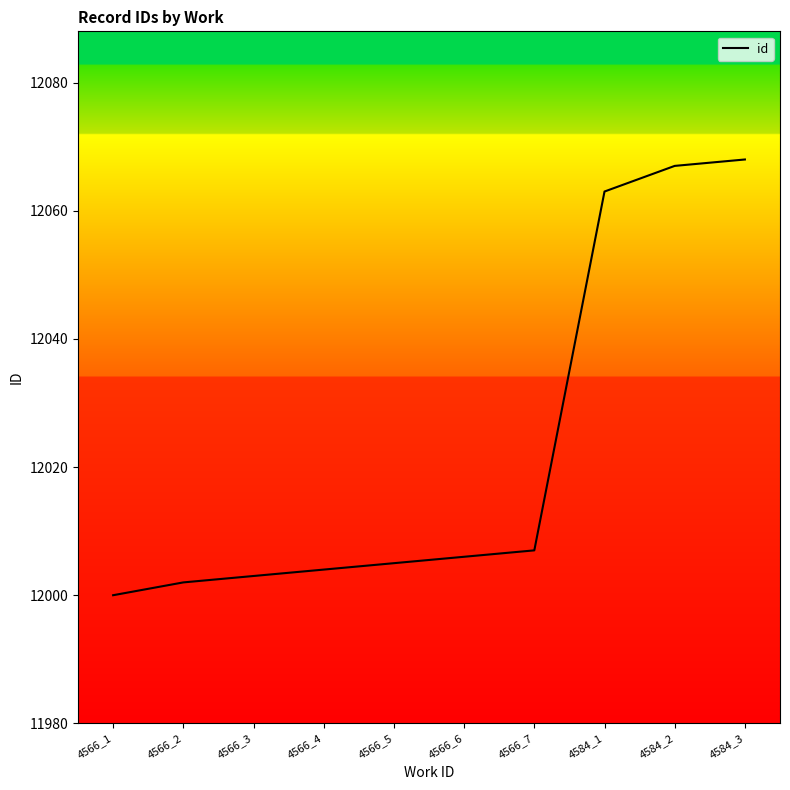

True or false: the data shows 12002 at 4566_2.

True